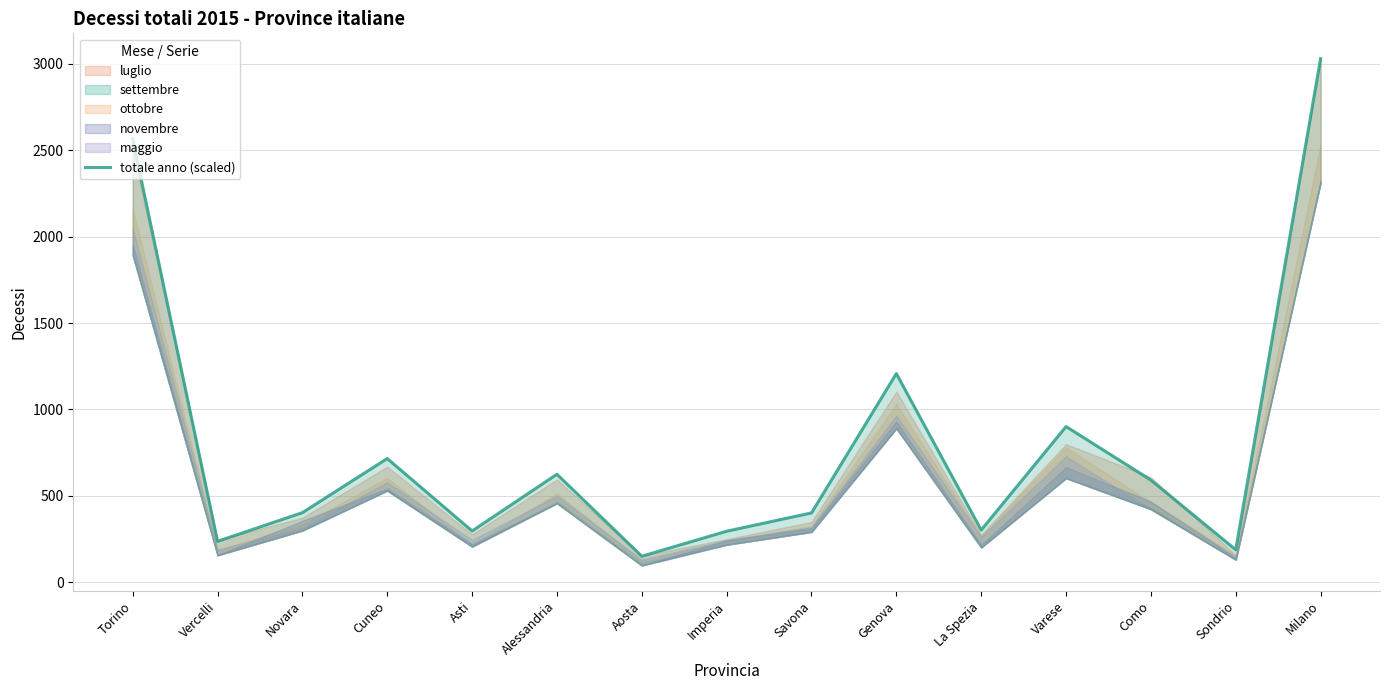

Is it true that the value at Asti is 297.4?

True